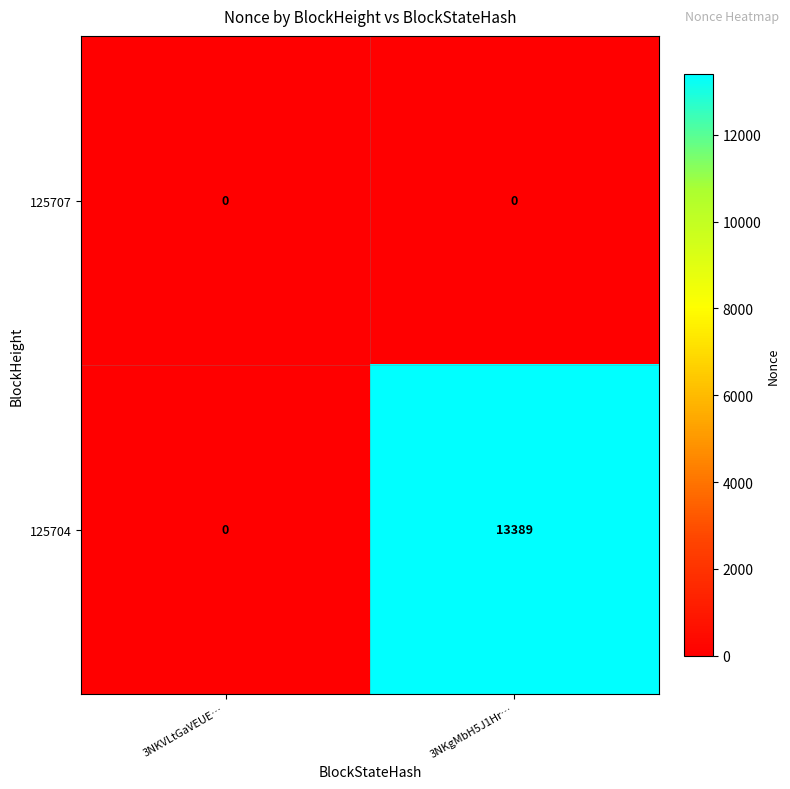

What is the difference between the highest and lowest values at 3NKgMbH5J1Hr…?

13389